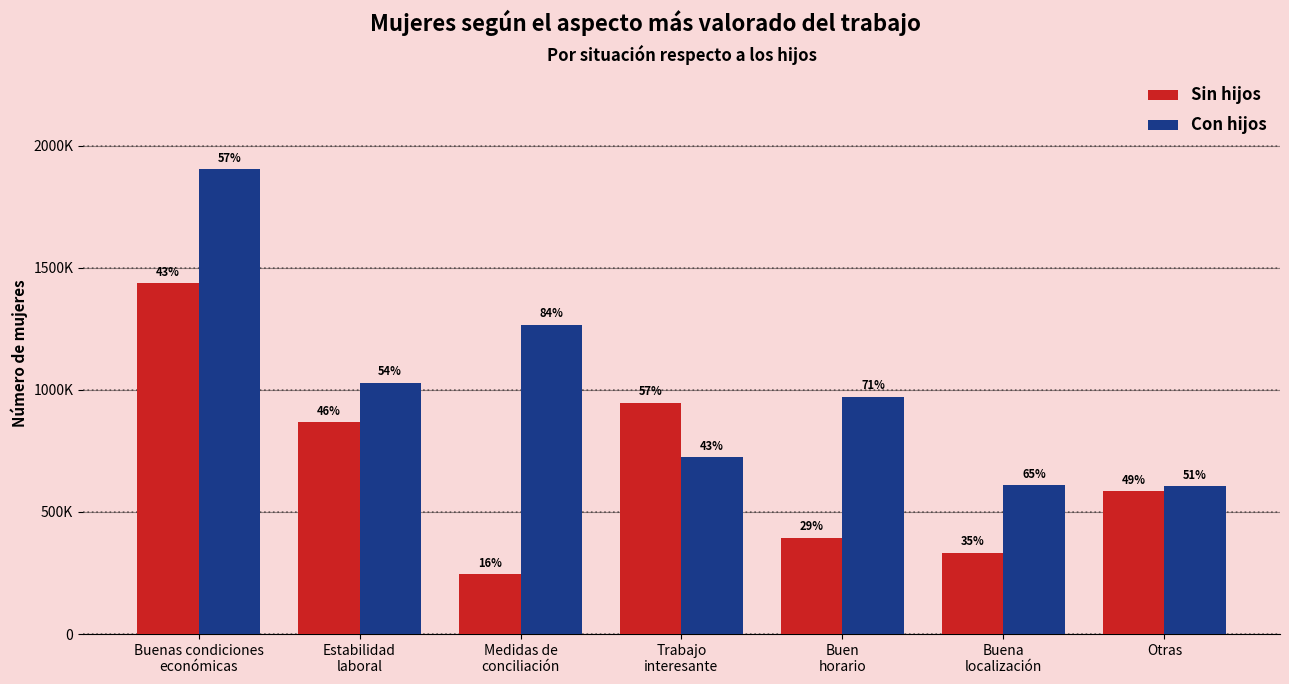

What are all the series names shown in the legend?

Sin hijos, Con hijos